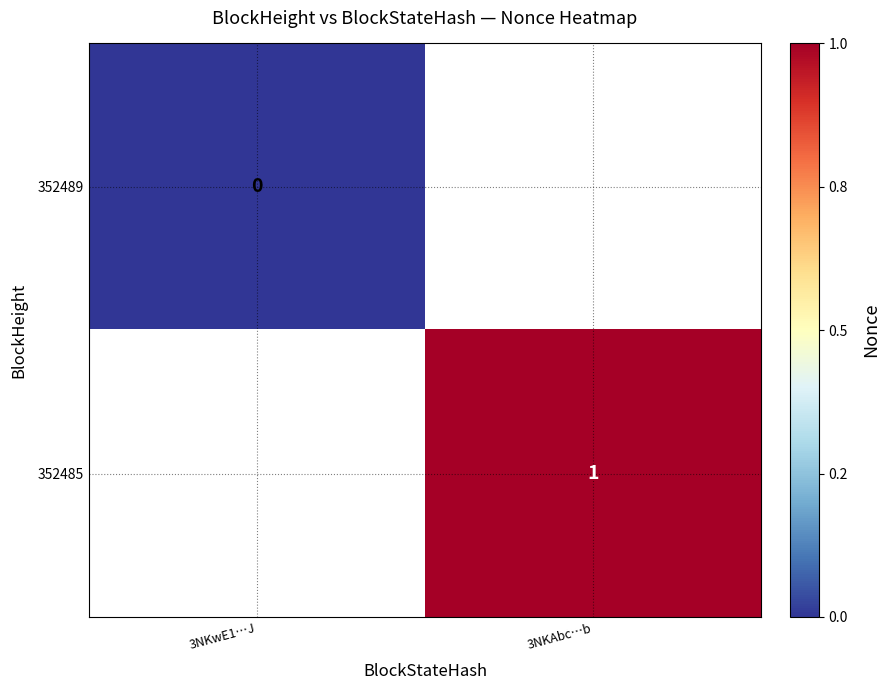

The value of 352485 at 3NKAbc…b is 1. True or false?

True